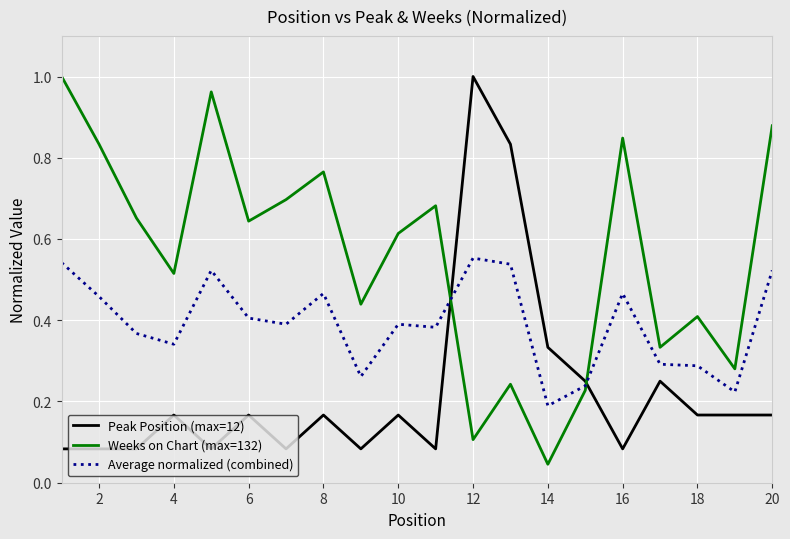

After their last crossing, which series has the higher values: Average normalized (combined) or Weeks on Chart (max=132)?

Weeks on Chart (max=132)